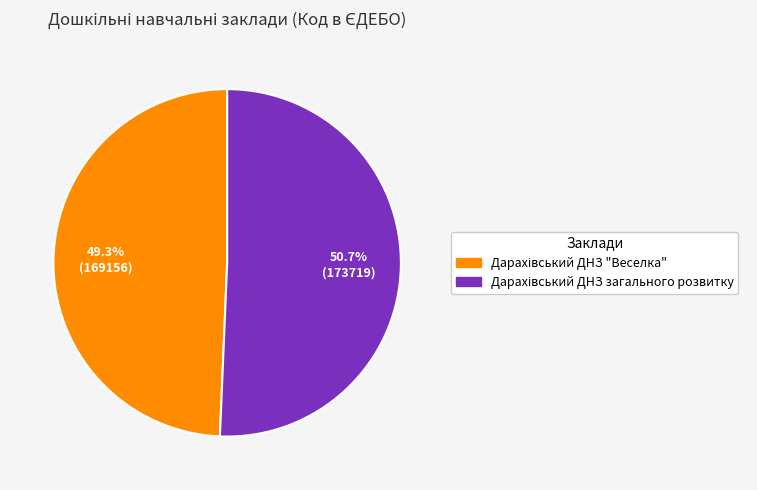

Does any single category account for the majority?

Yes